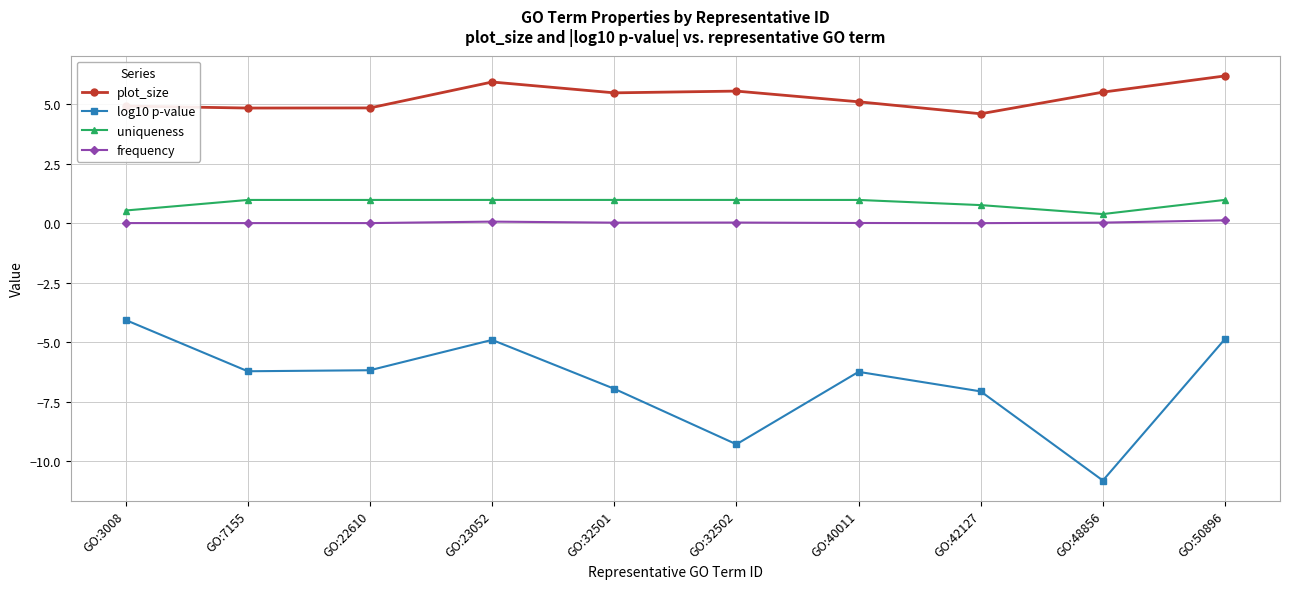

At GO:50896, list the series in order from largest to smallest.

plot_size, uniqueness, frequency, log10 p-value